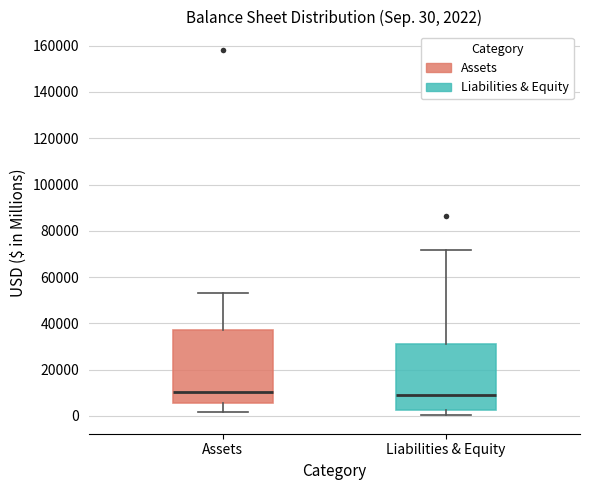

Which box is the tallest, from its lower edge to its upper edge?

Assets